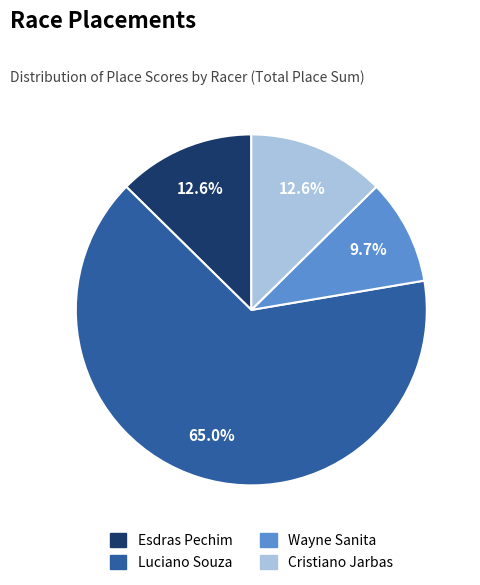

What percentage is the Cristiano Jarbas slice, to the nearest percent?

13%